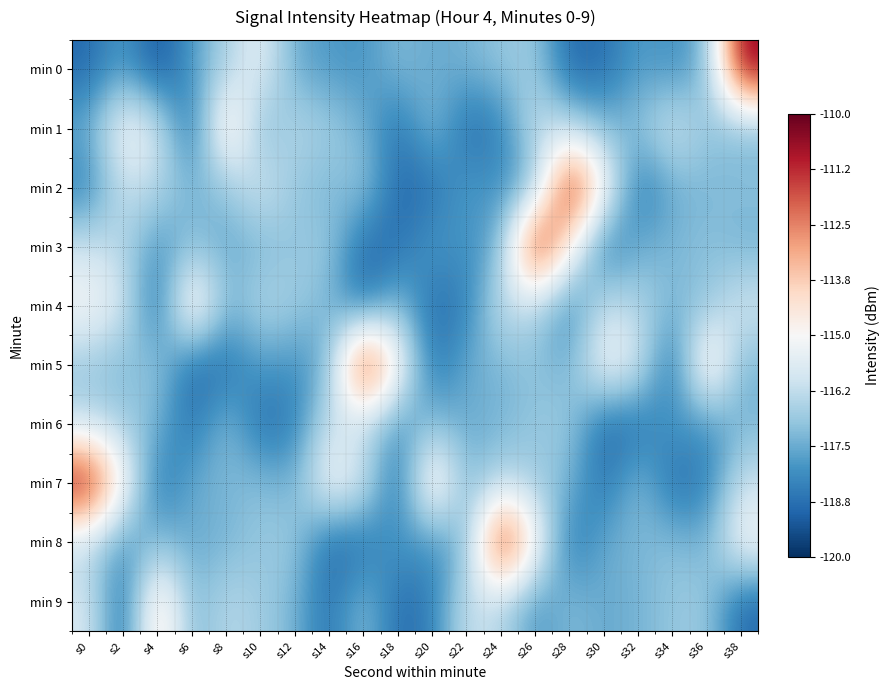

Rank the series at s2 from highest to lowest value.

min 7, min 1, min 4, min 2, min 3, min 6, min 5, min 0, min 8, min 9